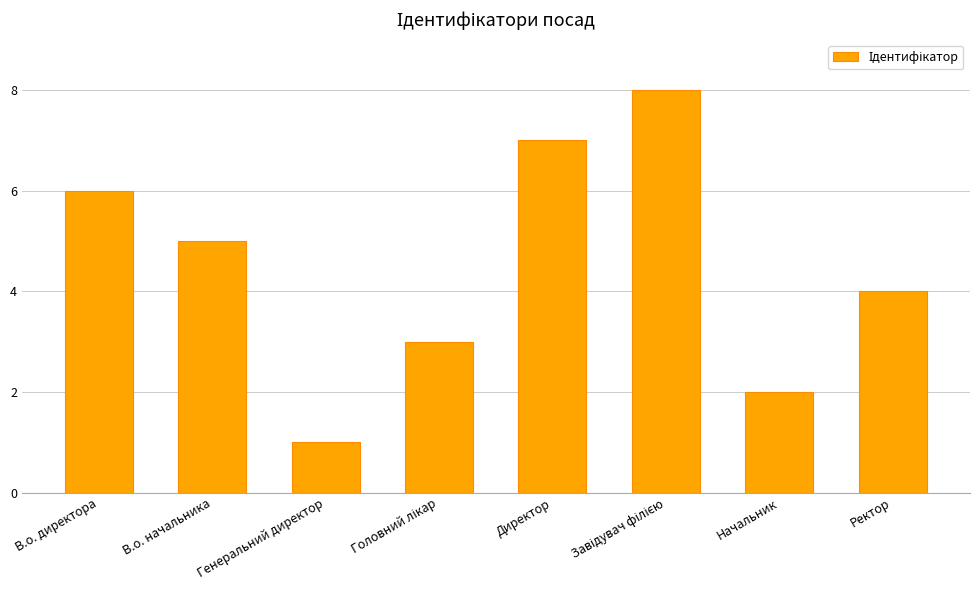

What is the sum of all values?

36